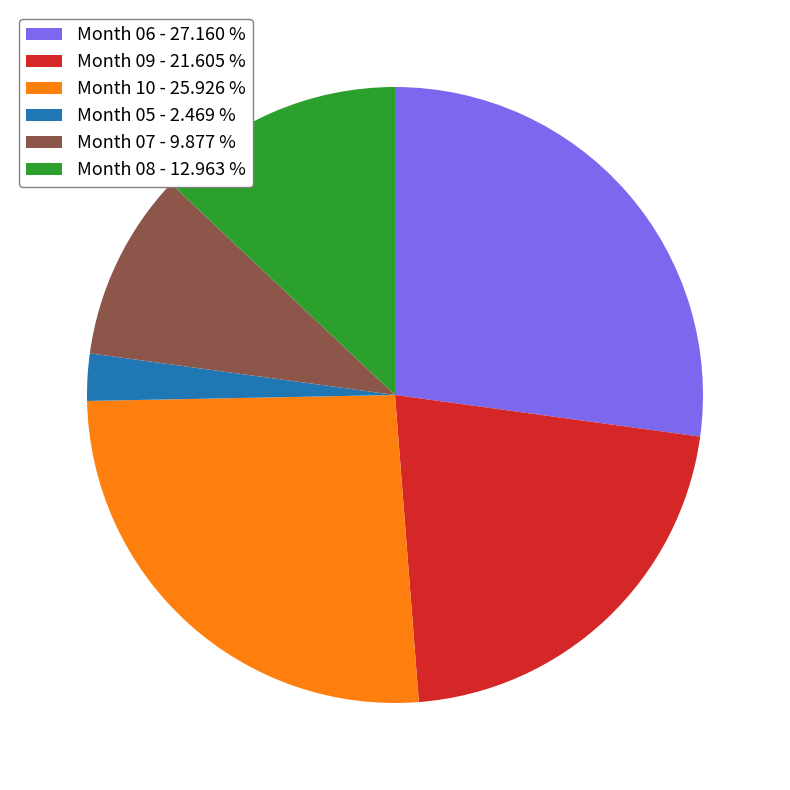

Combined, do Month 08 - 12.963 % and Month 06 - 27.160 % account for over 50%?

No